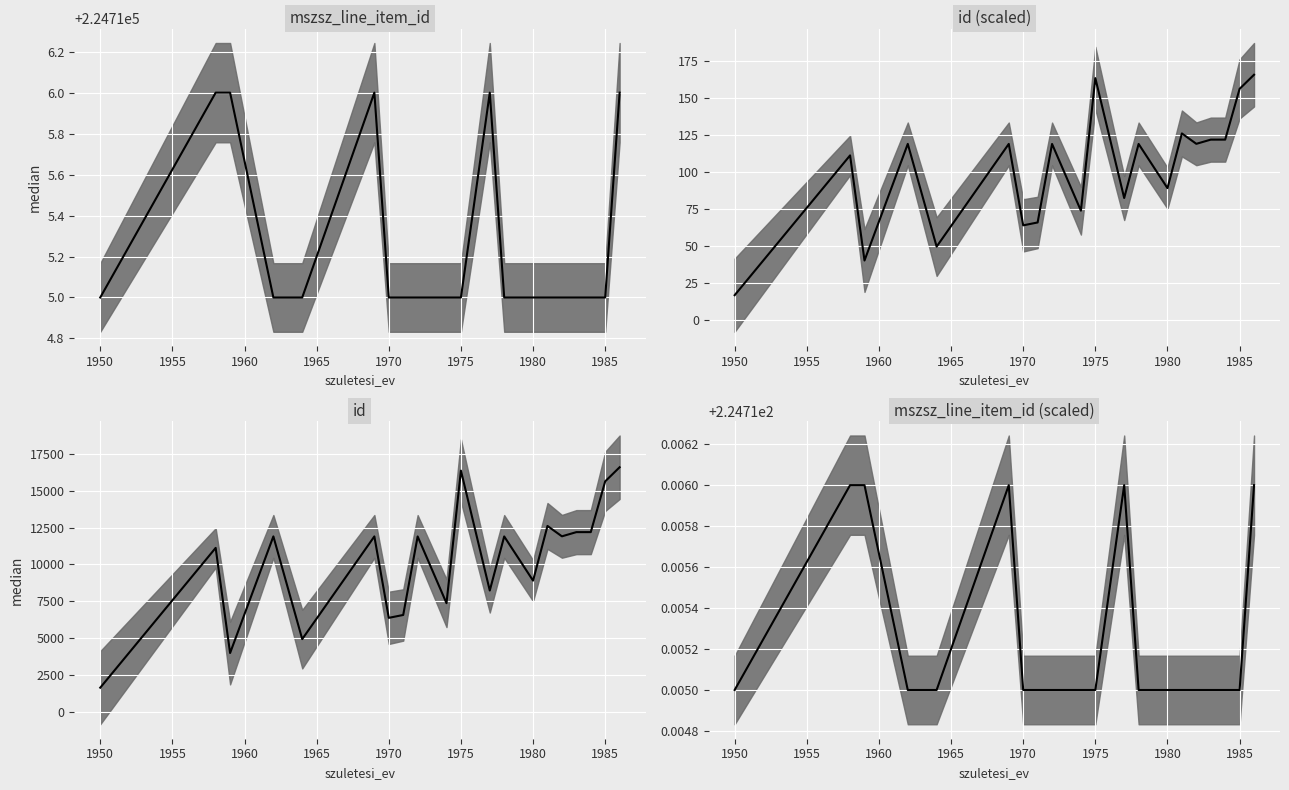

What is the maximum value shown in the chart?

224.7